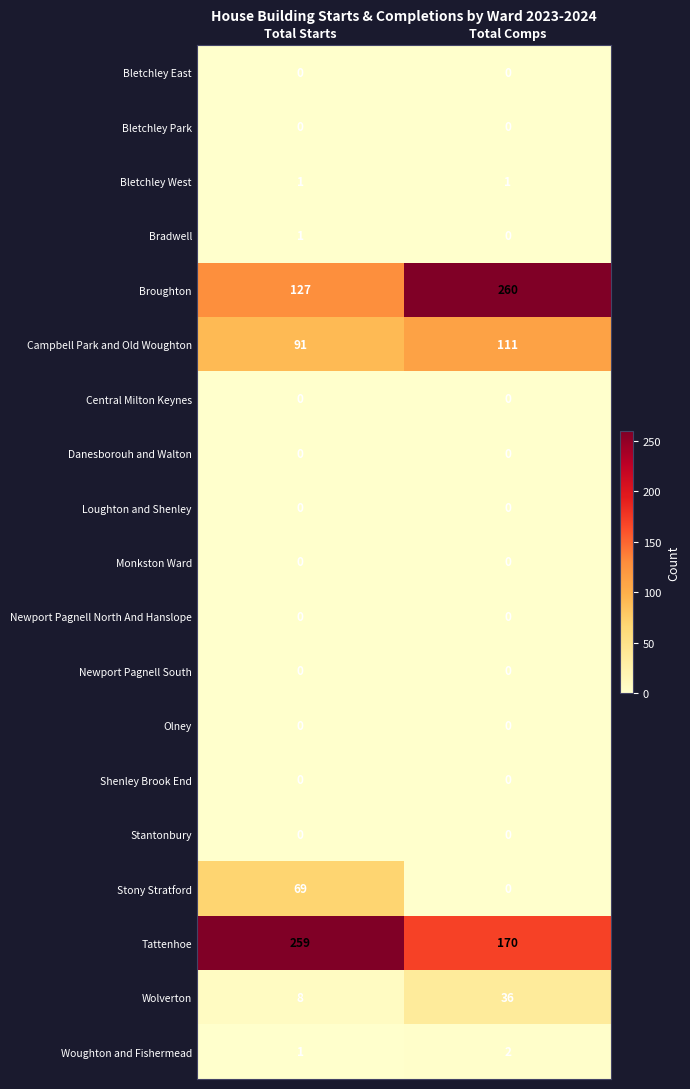

Which series has the largest range (max minus min)?

Broughton